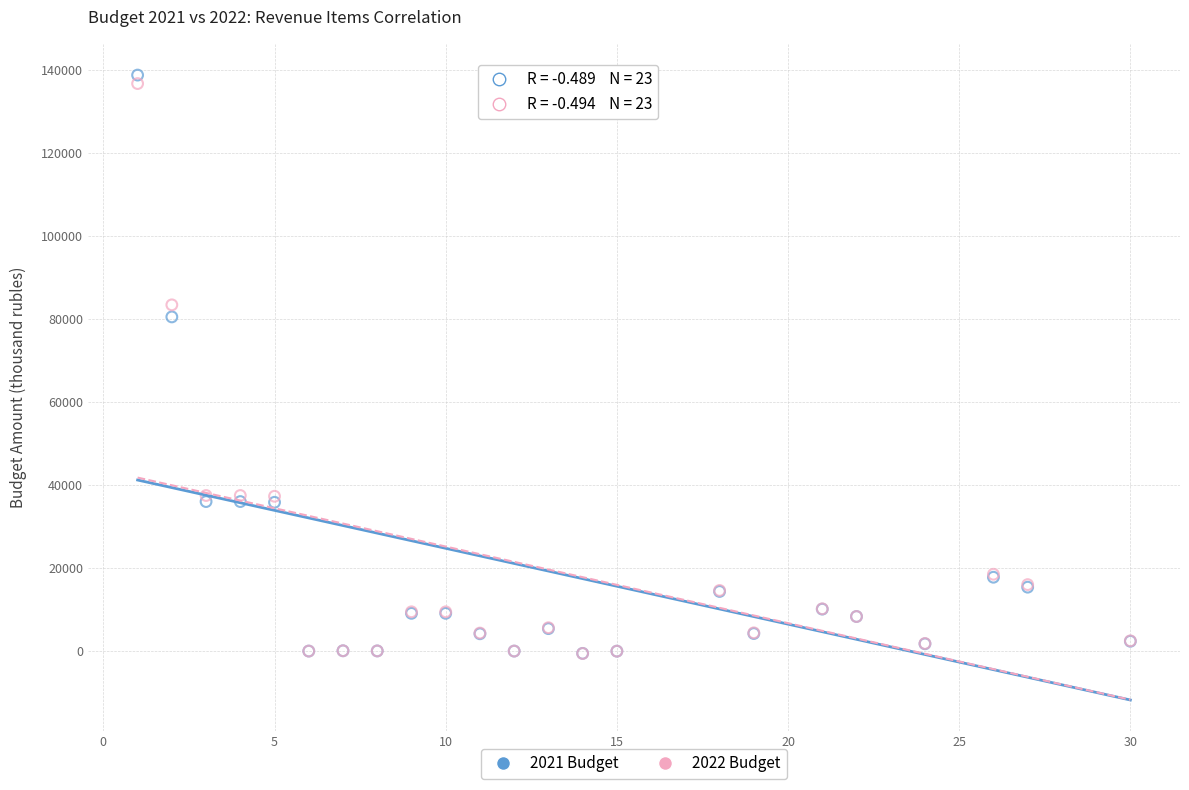

Across all series, what Y value is closest to 69083?

80491.0